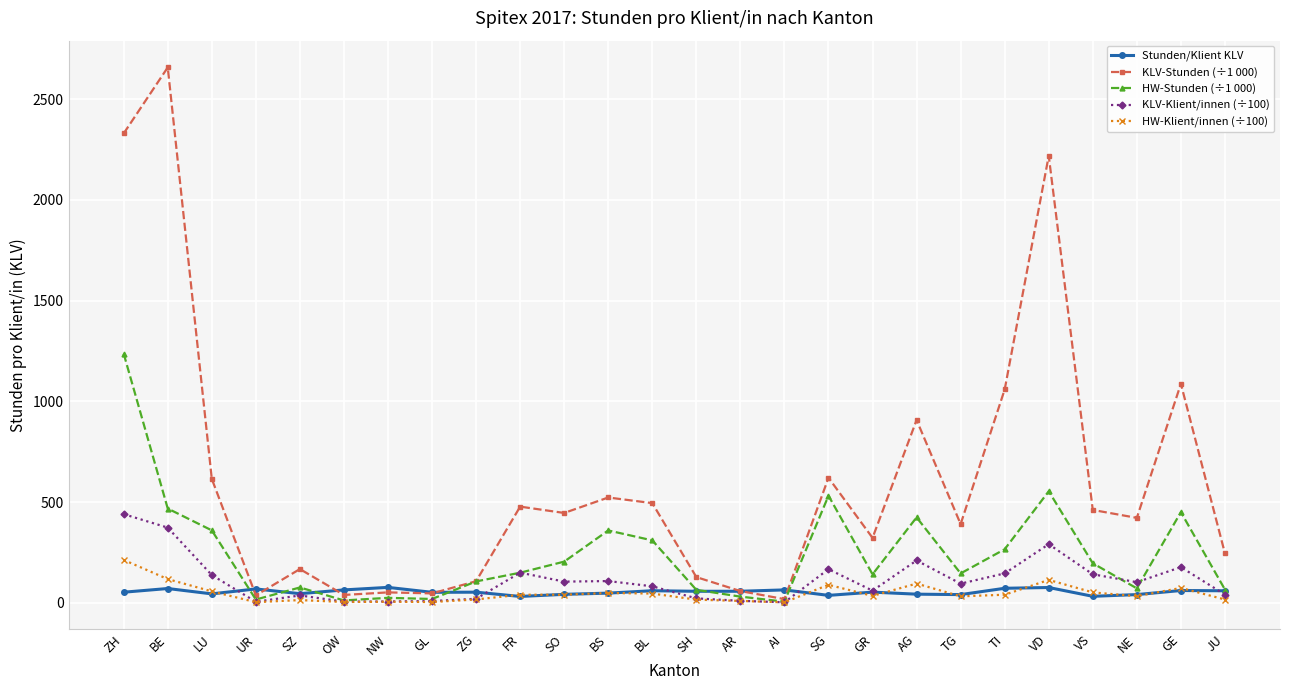

What is the difference between the second highest and second lowest values in the KLV-Stunden (÷1 000) series?

2292.5